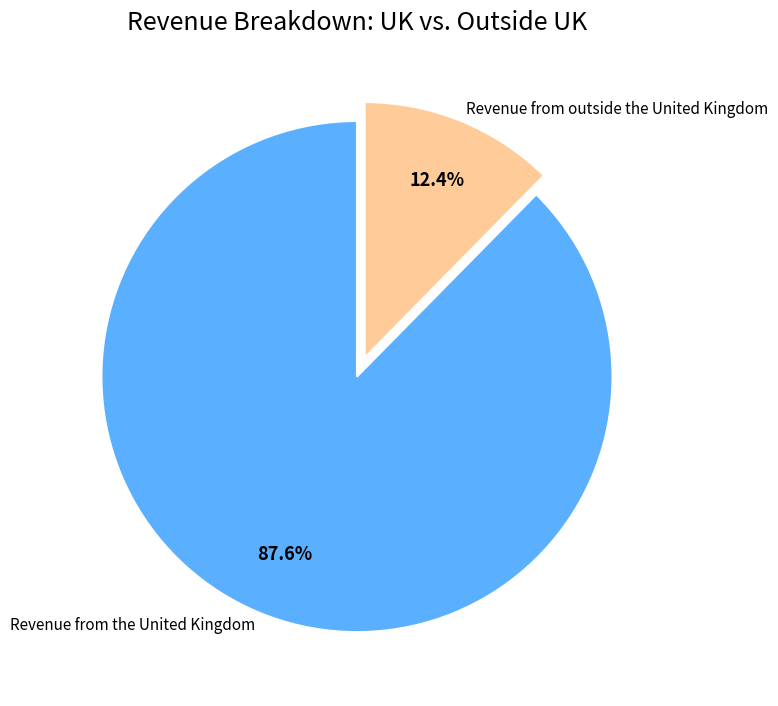

What percentage is NOT represented by Revenue from outside the United Kingdom?

87.6%